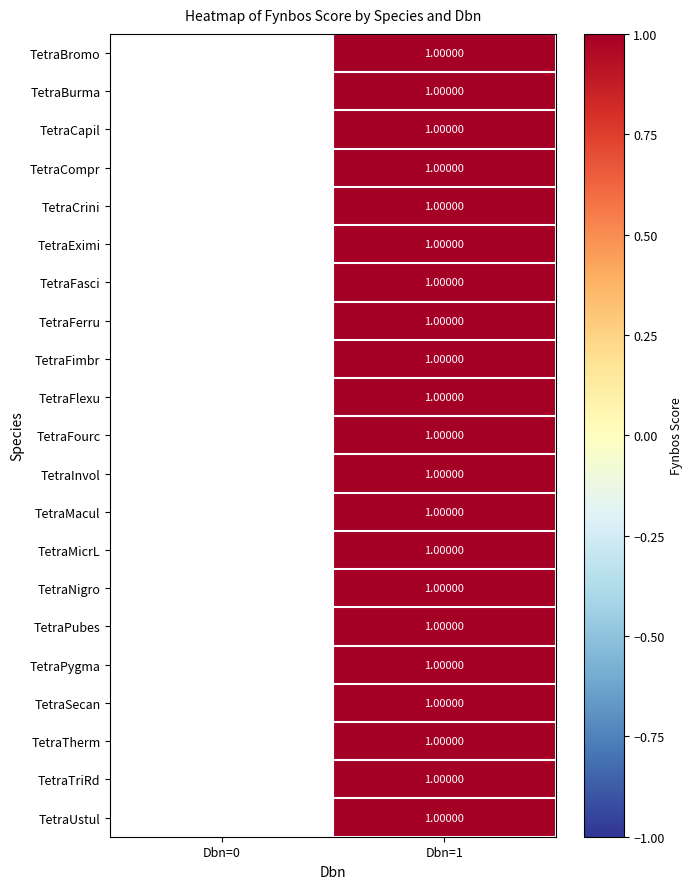

What is the greatest value displayed?

1.0